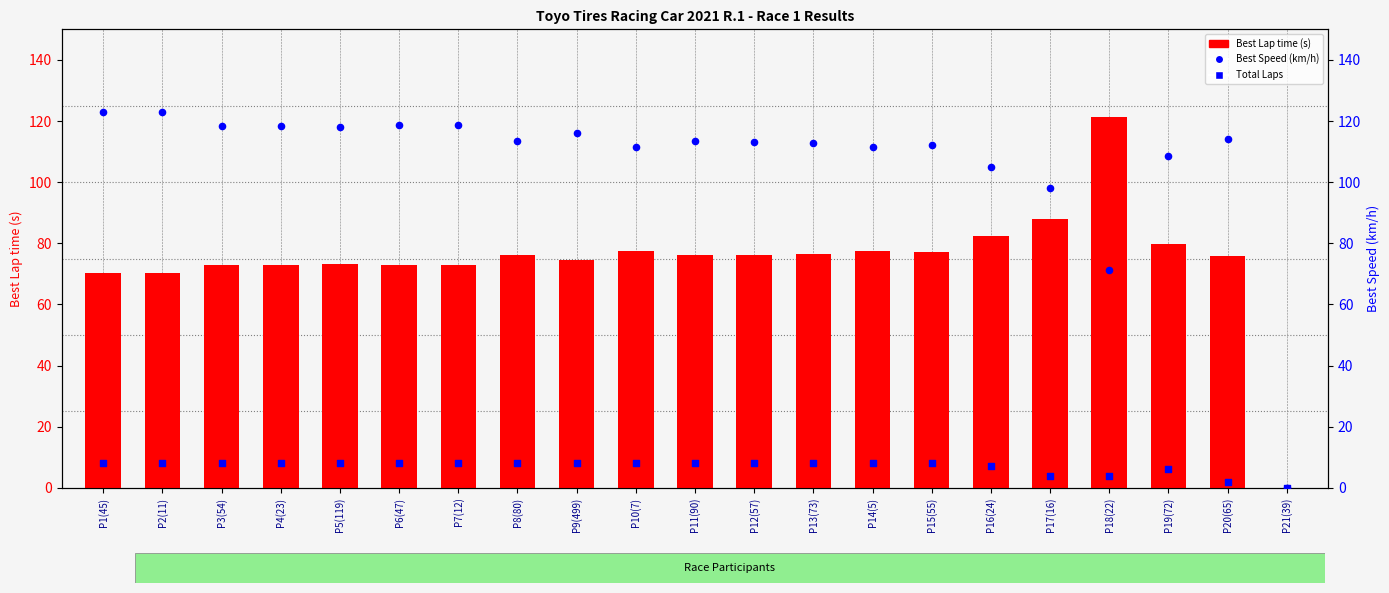

At how many categories does at least one series exceed 116?

9